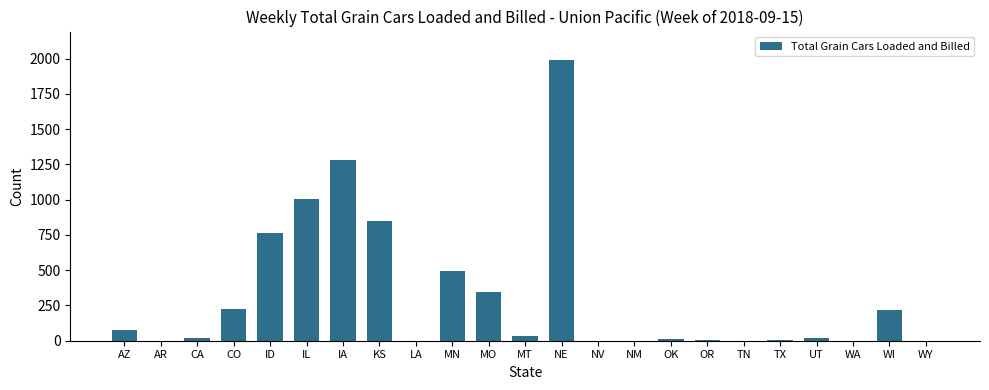

Between WY and AZ, which is larger?

AZ